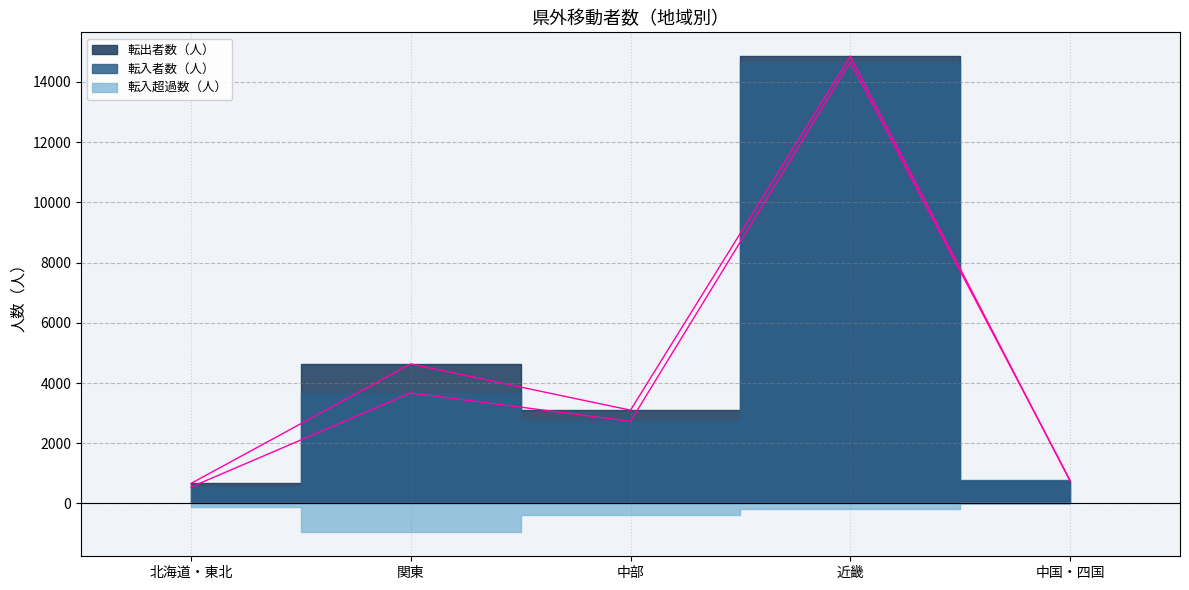

True or false: 転入者数（人） and 転出者数（人） cross at least once.

True